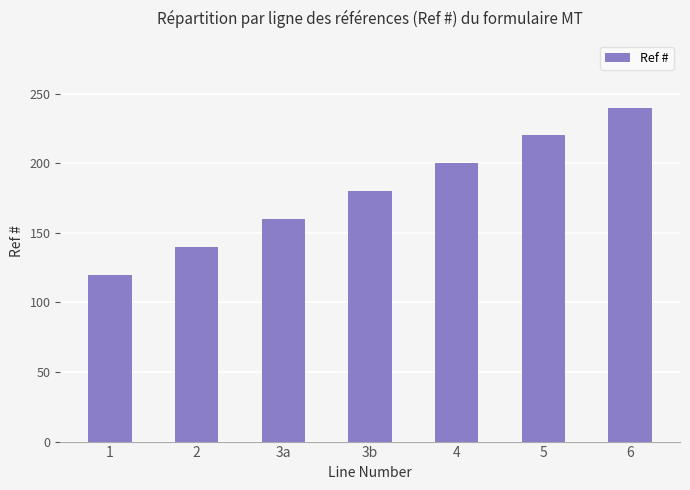

Approximately how many times larger is the value at 2 compared to 5?

0.6